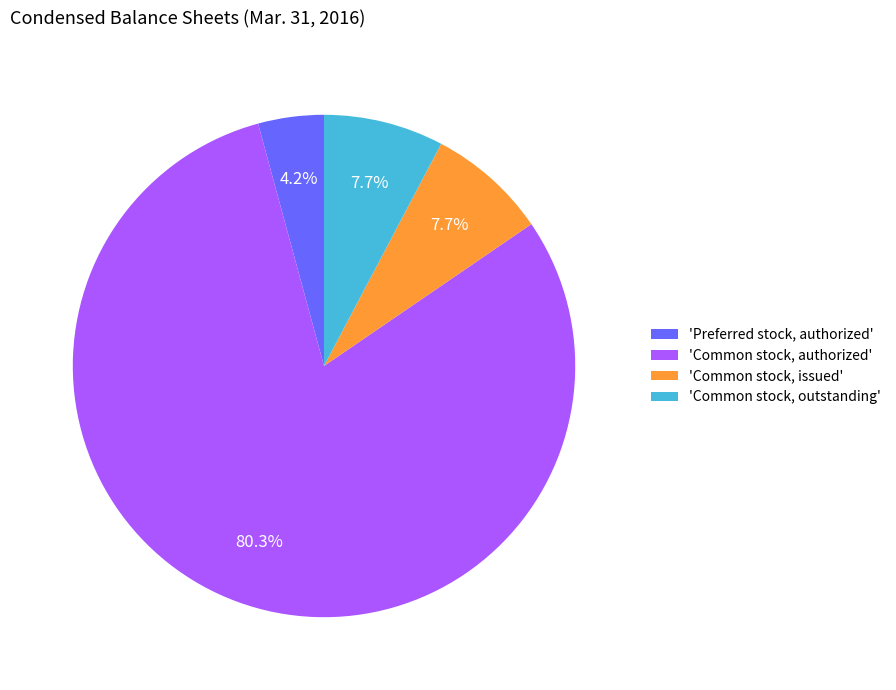

What portion of the pie excludes 'Common stock, issued'?

92.3%